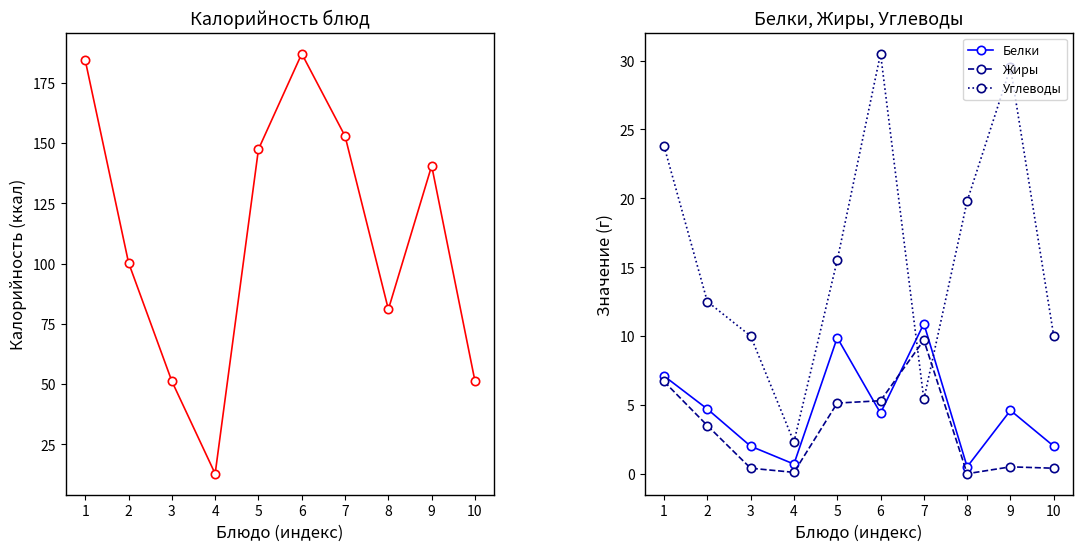

What is the approximate value of Углеводы at 2?

12.5